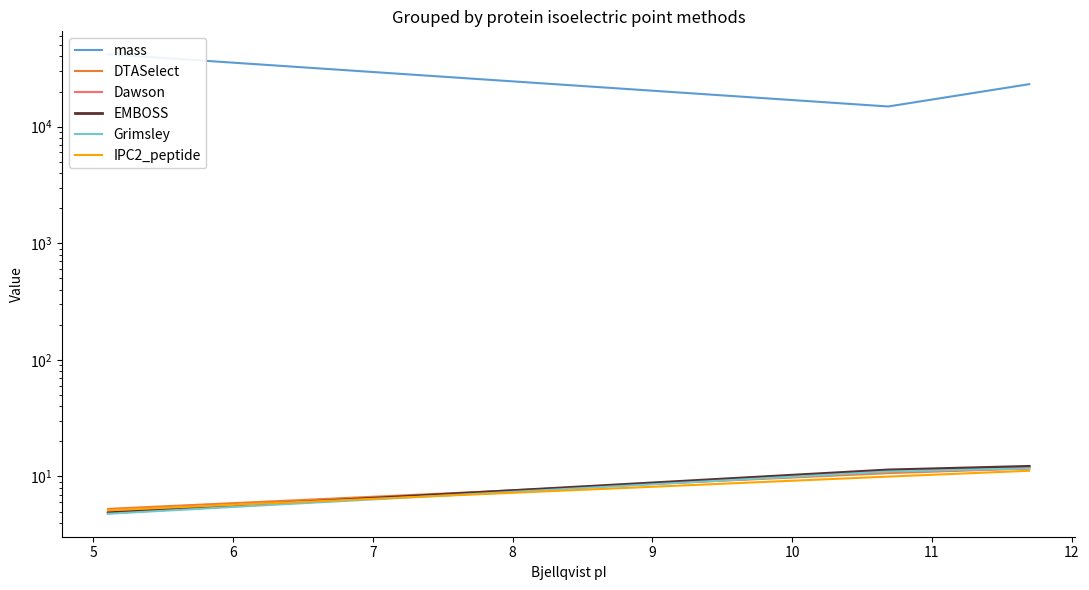

Does the chart display data point markers on the line(s)?

No